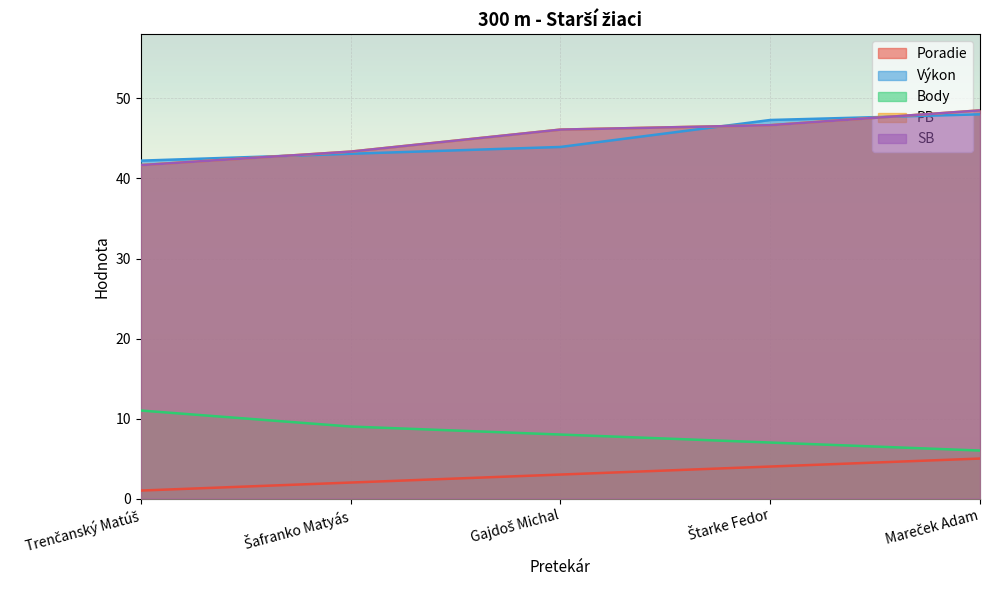

Between Šafranko Matyás and Štarke Fedor, which series saw the biggest shift?

Výkon